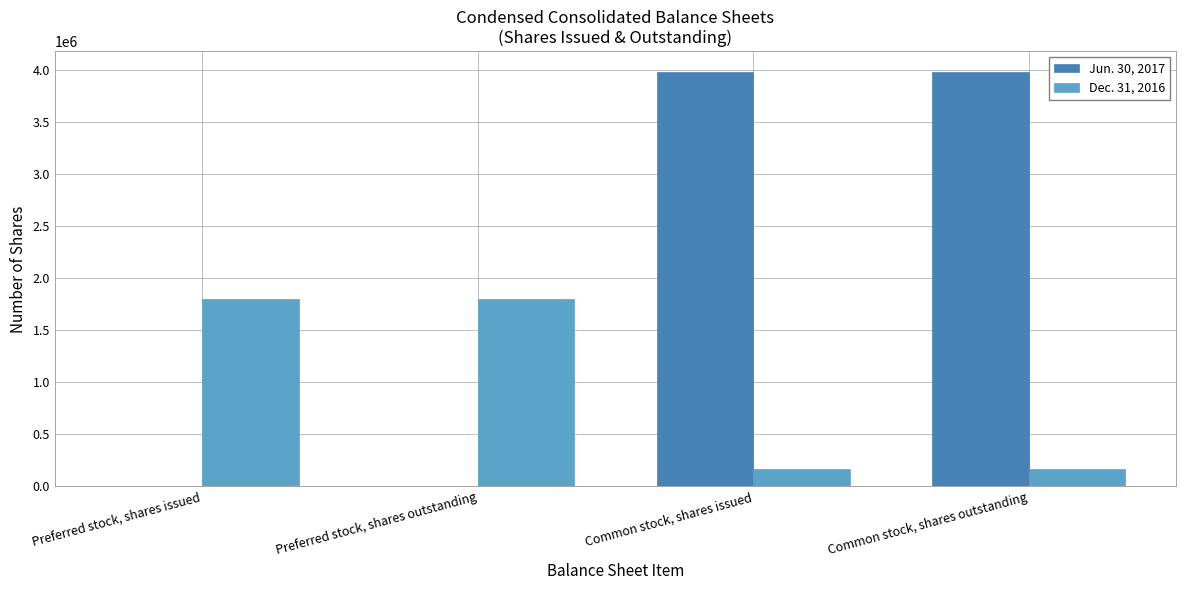

Is the value of Jun. 30, 2017 at Preferred stock, shares outstanding greater than the value of Dec. 31, 2016 at Preferred stock, shares outstanding?

No